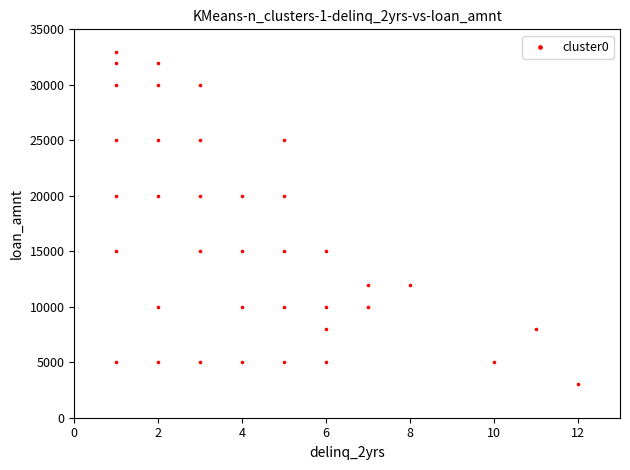

What is the range of X values (max minus min)?

11